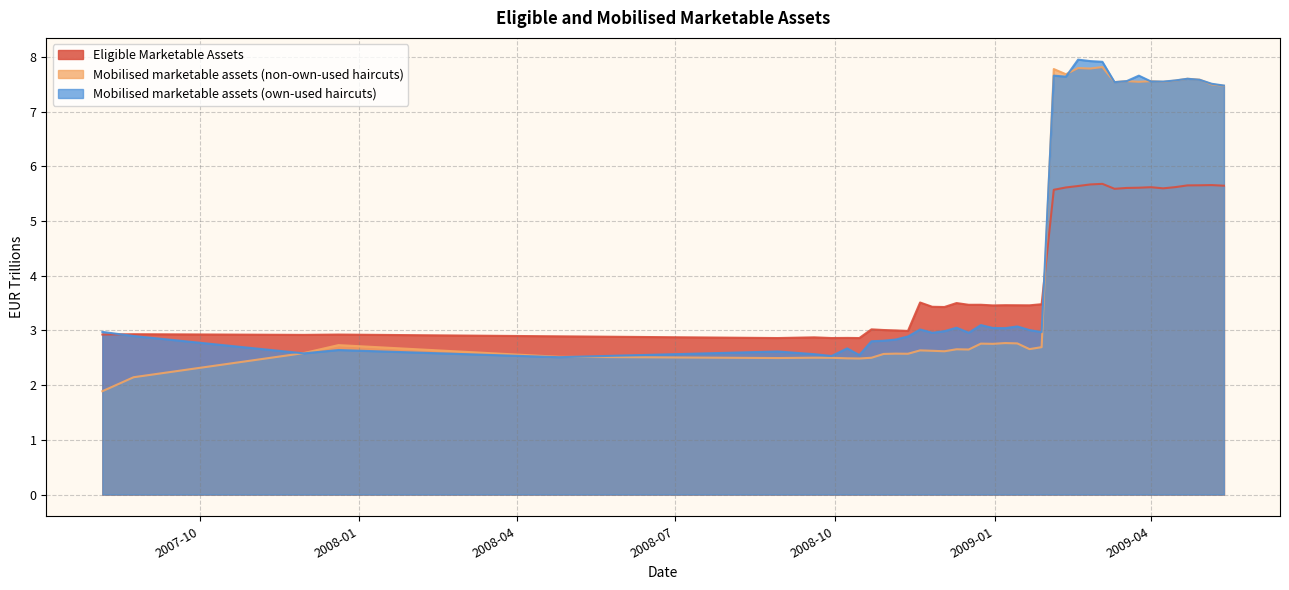

Reading left to right, list all the values displayed in this chart.

Eligible Marketable Assets: 2.9	2.9	2.9	2.9	2.9	2.9	2.9	2.9	2.9	2.9	3.0	3.0	3.0	3.0	3.5	3.4	3.4	3.5	3.5	3.5	3.5	3.5	3.5	3.5	3.5	5.6	5.6	5.6	5.7	5.7	5.6	5.6	5.6	5.6	5.6	5.6	5.7	5.7	5.7	5.6
Mobilised marketable assets (non-own-used haircuts): 1.9	2.1	2.6	2.7	2.5	2.5	2.5	2.5	2.5	2.5	2.5	2.6	2.6	2.6	2.6	2.6	2.6	2.7	2.7	2.8	2.8	2.8	2.8	2.7	2.7	7.8	7.7	7.8	7.8	7.8	7.5	7.6	7.5	7.6	7.5	7.6	7.6	7.6	7.5	7.5
Mobilised marketable assets (own-used haircuts): 3.0	2.9	2.6	2.6	2.5	2.6	2.6	2.5	2.7	2.6	2.8	2.8	2.8	2.9	3.0	3.0	3.0	3.1	3.0	3.1	3.0	3.0	3.1	3.0	3.0	7.7	7.6	8.0	7.9	7.9	7.5	7.6	7.7	7.6	7.6	7.6	7.6	7.6	7.5	7.5